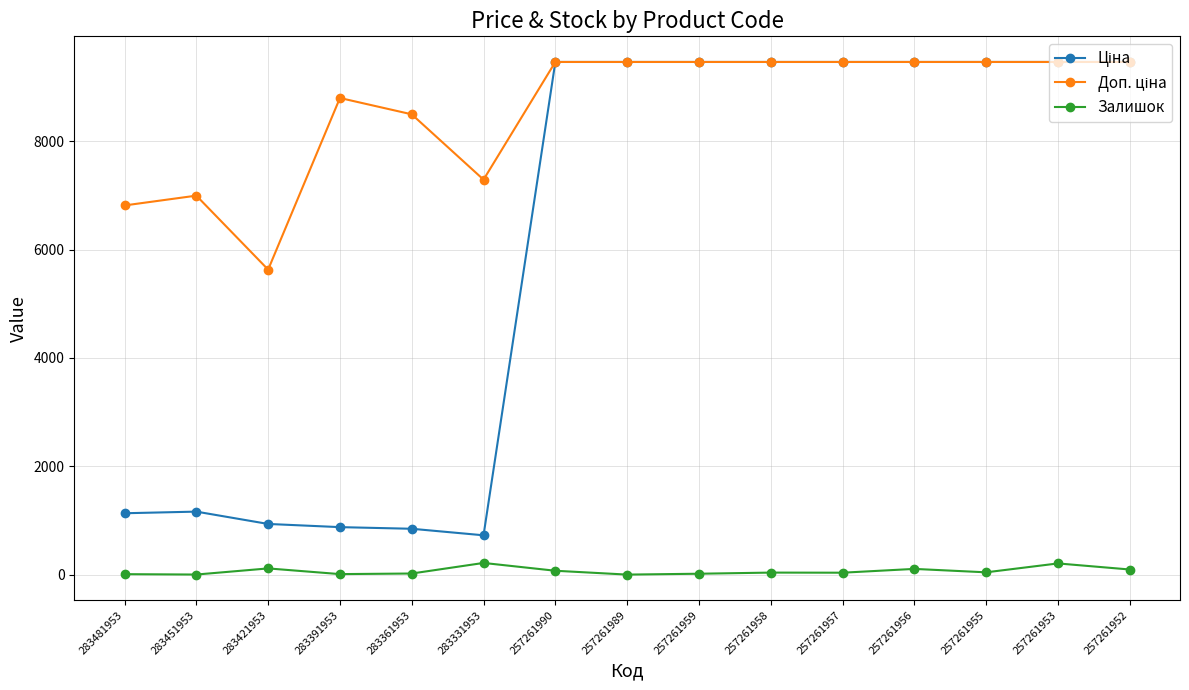

True or false: Залишок has more than 2 interior local peaks.

True